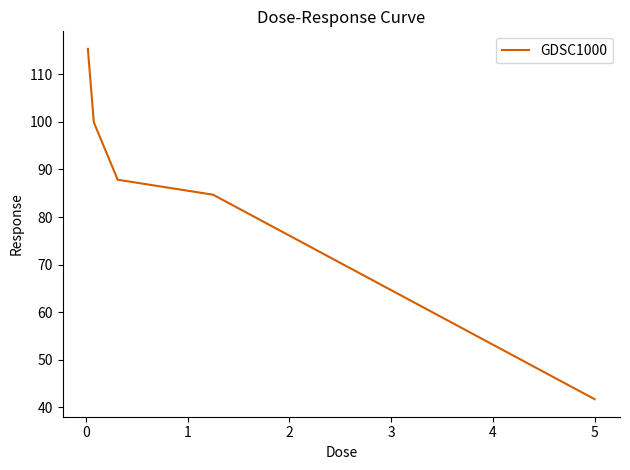

True or false: there are more than 0 points higher than both neighbors.

False